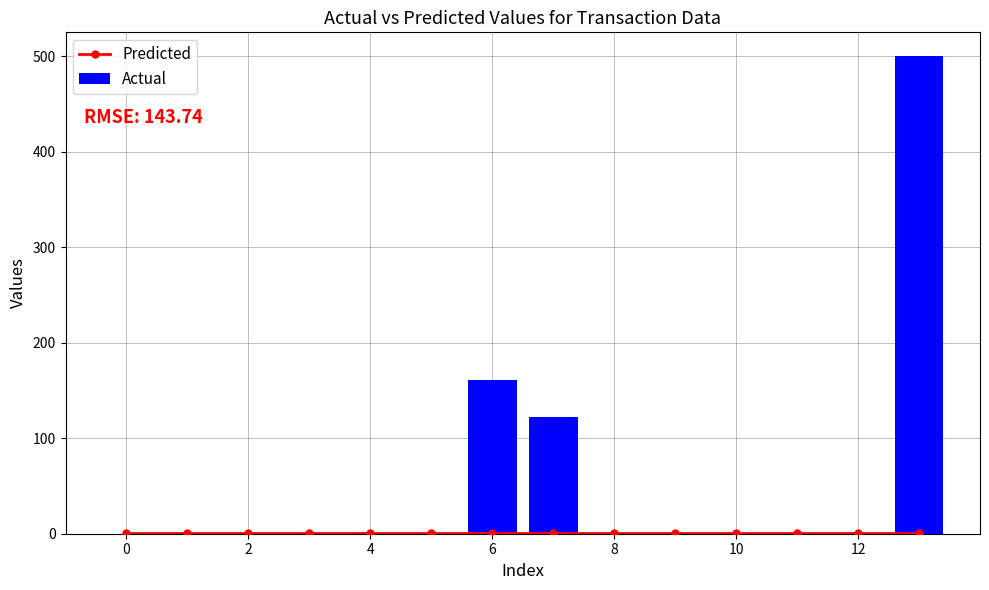

What is the value of the Predicted bar at the 6th from the left?

1